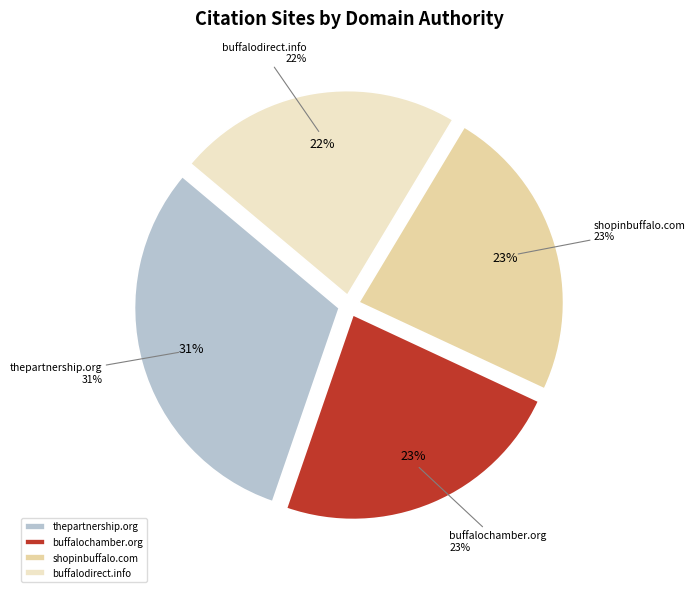

What percentage is NOT represented by shopinbuffalo.com?

76.7%